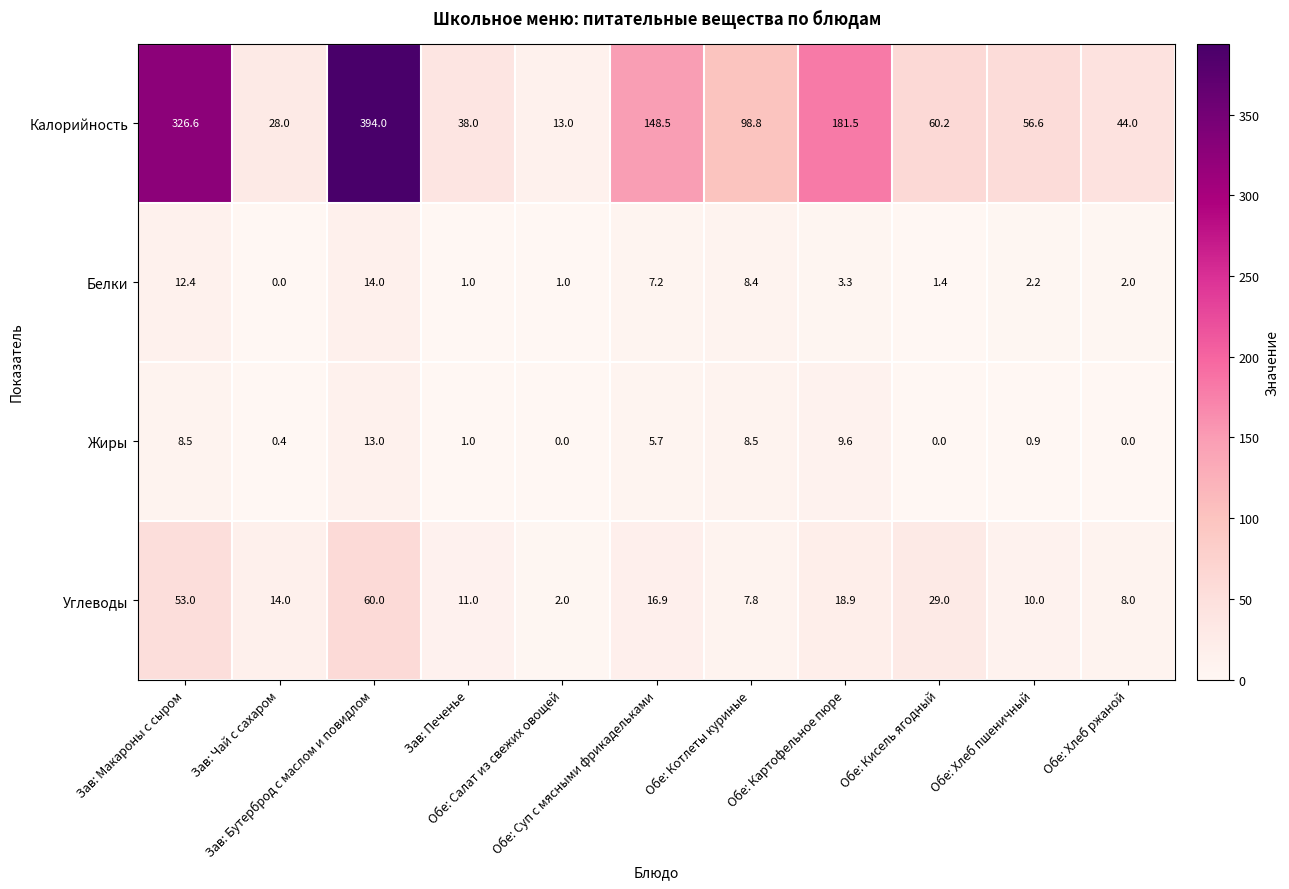

At how many categories does at least one series exceed 297?

2